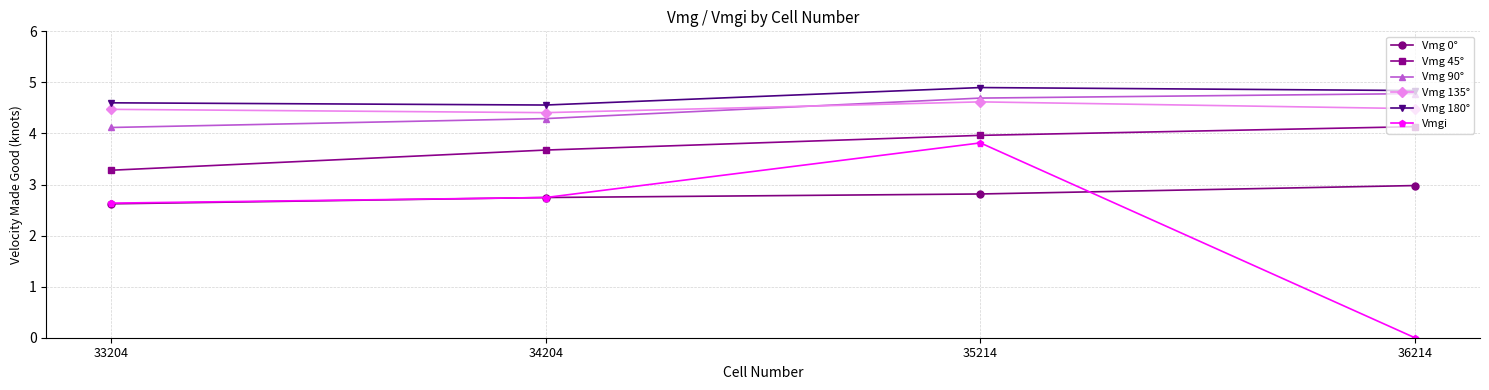

Is this an area chart (filled region under the line)?

No